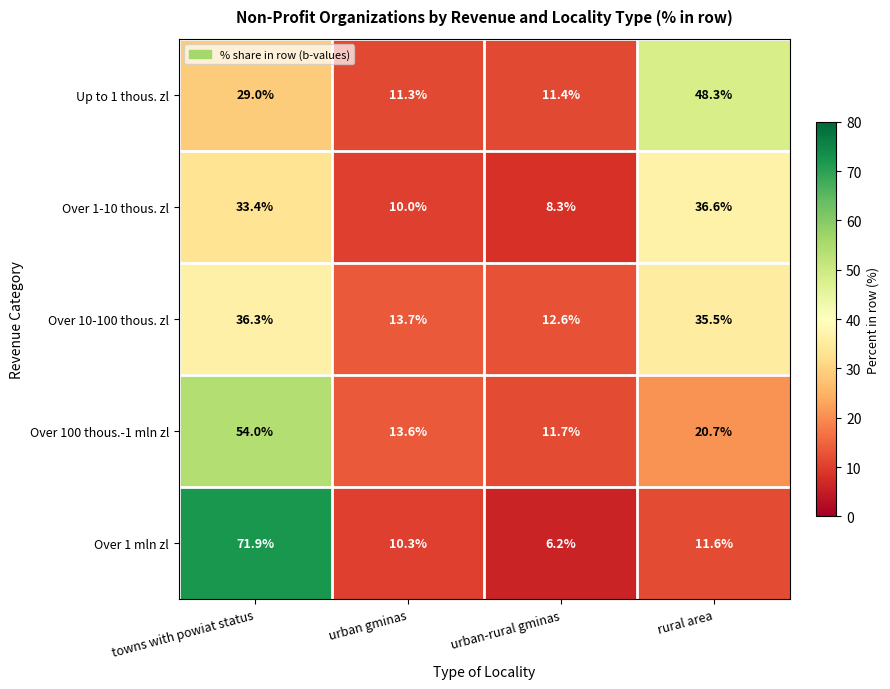

What is the total value across all series at rural area?

152.7